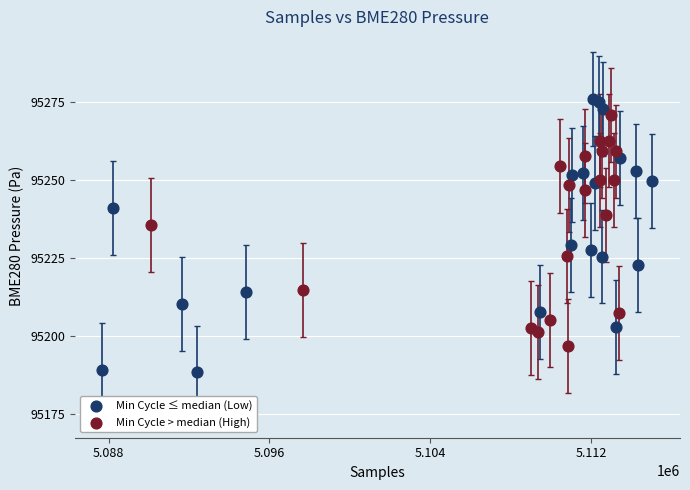

Which series has the largest Y range (max minus min)?

Min Cycle ≤ median (Low)